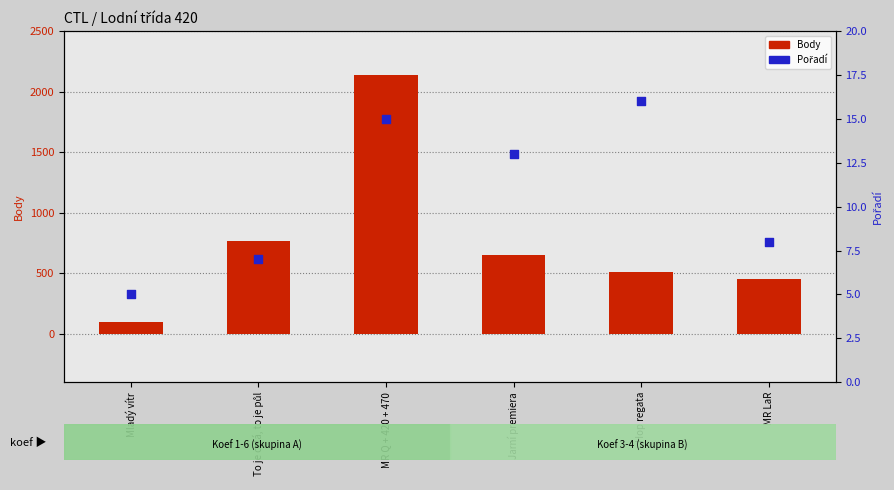

At how many categories does at least one series exceed 879?

1